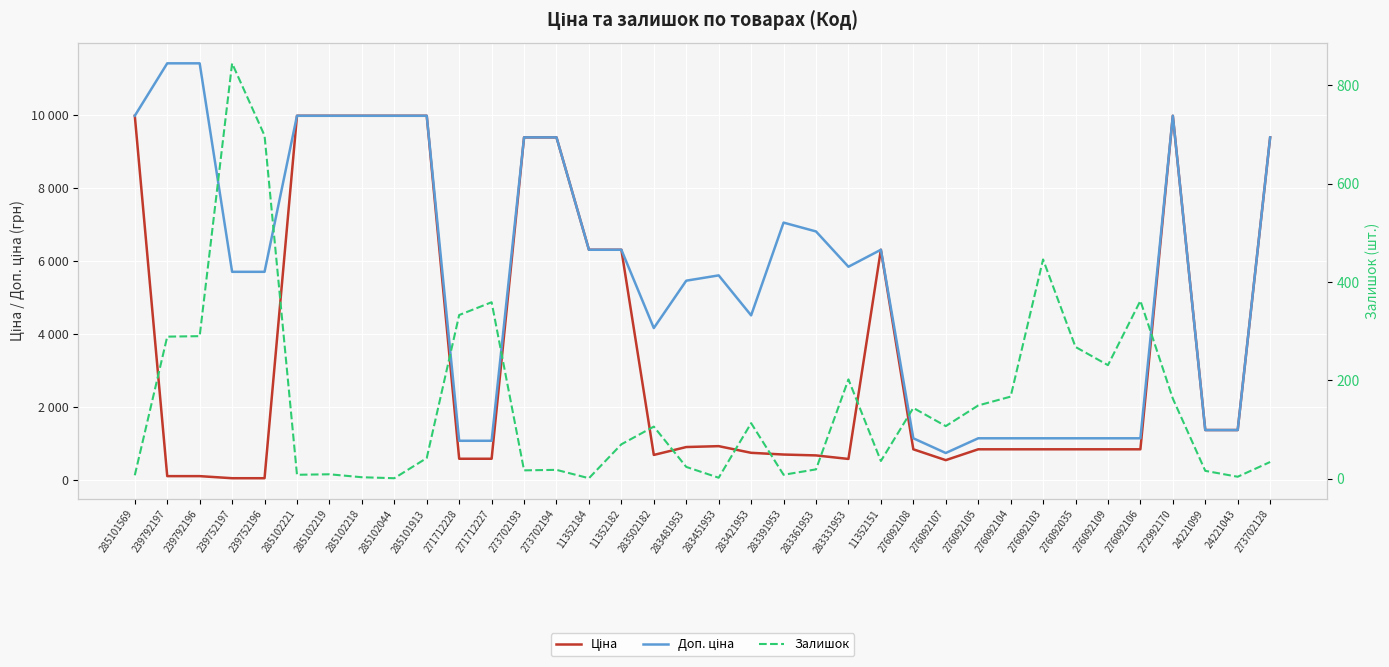

Reading left to right, extract all data points from this chart.

Ціна: 285101569=9975.0	239792197=114.1	239792196=114.1	239752197=57.0	239752196=57.0	285102221=9975.0	285102219=9975.0	285102218=9975.0	285102044=9975.0	285101913=9975.0	271712228=589.9	271712227=589.9	273702193=9384.0	273702194=9384.0	11352184=6308.8	11352182=6308.8	283502182=694.3	283481953=910.4	283451953=934.5	283421953=752.2	283391953=705.1	283361953=681.0	283331953=584.4	11352151=6308.8	276092108=848.4	276092107=551.5	276092105=848.4	276092104=848.4	276092103=848.4	276092035=848.4	276092109=848.4	276092106=848.4	272992170=9975.0	24221099=1375.4	24221043=1375.4	273702128=9384.0
Доп. ціна: 285101569=9975.0	239792197=11410.0	239792196=11410.0	239752197=5705.0	239752196=5705.0	285102221=9975.0	285102219=9975.0	285102218=9975.0	285102044=9975.0	285101913=9975.0	271712228=1081.7	271712227=1081.7	273702193=9384.0	273702194=9384.0	11352184=6308.8	11352182=6308.8	283502182=4165.6	283481953=5462.3	283451953=5607.2	283421953=4513.3	283391953=7051.3	283361953=6809.8	283331953=5843.9	11352151=6308.8	276092108=1149.7	276092107=747.0	276092105=1149.7	276092104=1149.7	276092103=1149.7	276092035=1149.7	276092109=1149.7	276092106=1149.7	272992170=9975.0	24221099=1375.0	24221043=1375.0	273702128=9384.0
Залишок: 285101569=7.0	239792197=289.0	239792196=290.0	239752197=845.0	239752196=698.0	285102221=8.0	285102219=9.0	285102218=3.0	285102044=1.0	285101913=42.0	271712228=333.0	271712227=359.0	273702193=17.0	273702194=18.0	11352184=1.0	11352182=70.0	283502182=106.0	283481953=24.0	283451953=2.0	283421953=113.0	283391953=8.0	283361953=19.0	283331953=202.0	11352151=36.0	276092108=144.0	276092107=107.0	276092105=149.0	276092104=167.0	276092103=446.0	276092035=268.0	276092109=231.0	276092106=362.0	272992170=163.0	24221099=16.0	24221043=4.0	273702128=34.0